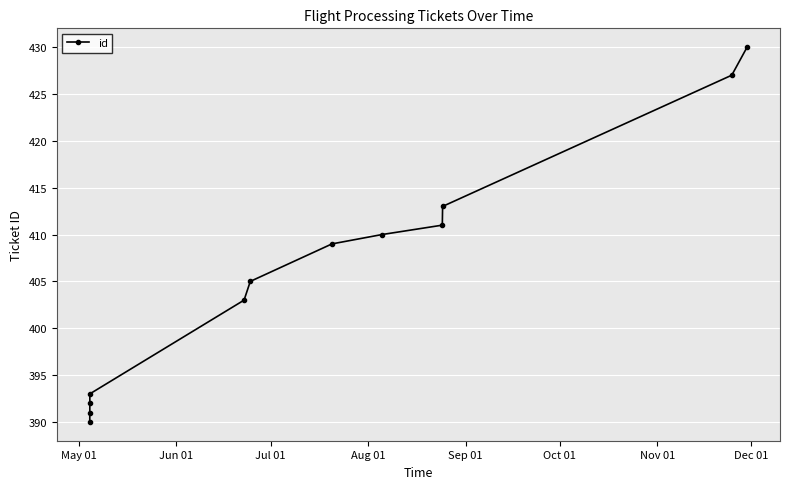

What is the value of the 1st point from the left?

390